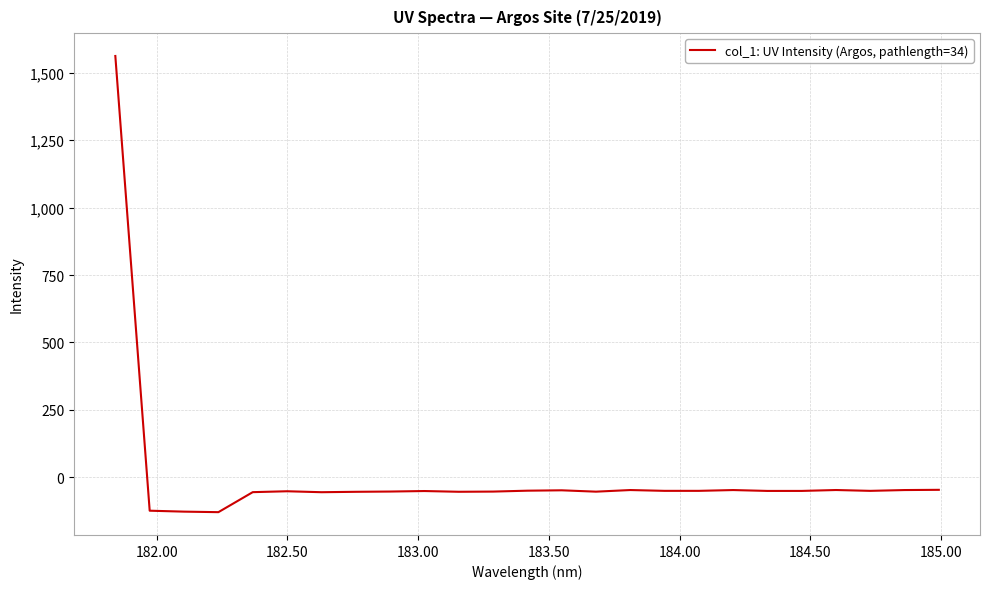

What is the greatest value displayed?

1561.9